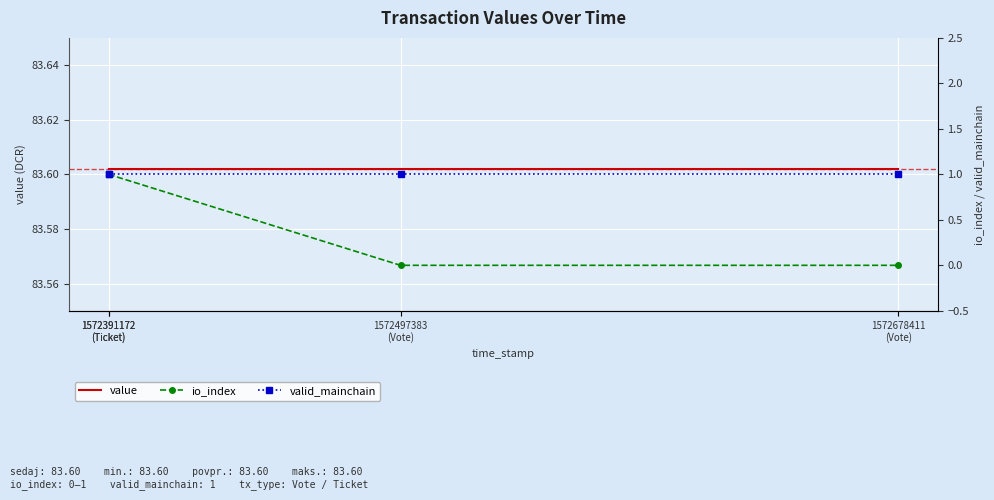

What is the greatest value displayed?

83.6